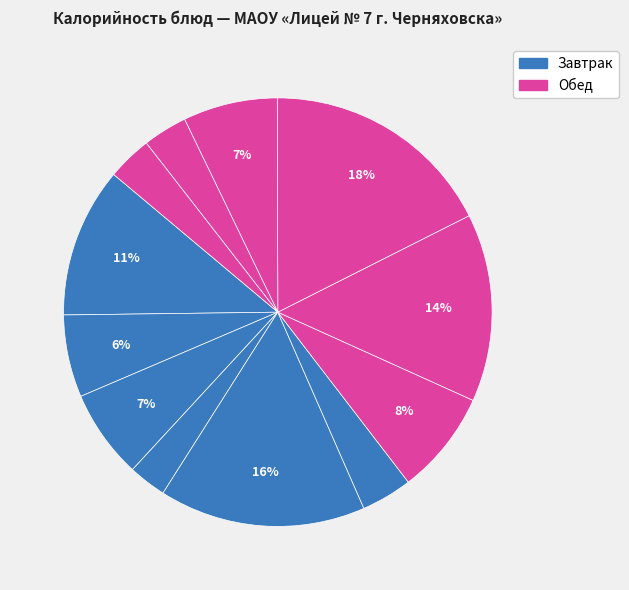

How many segments does this pie chart have?

12